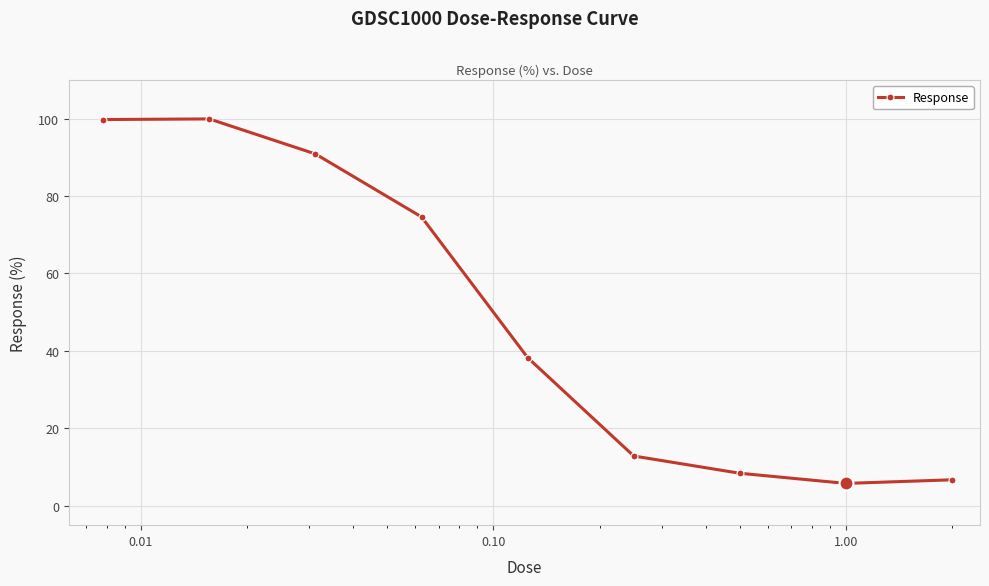

What is the average value?

48.6